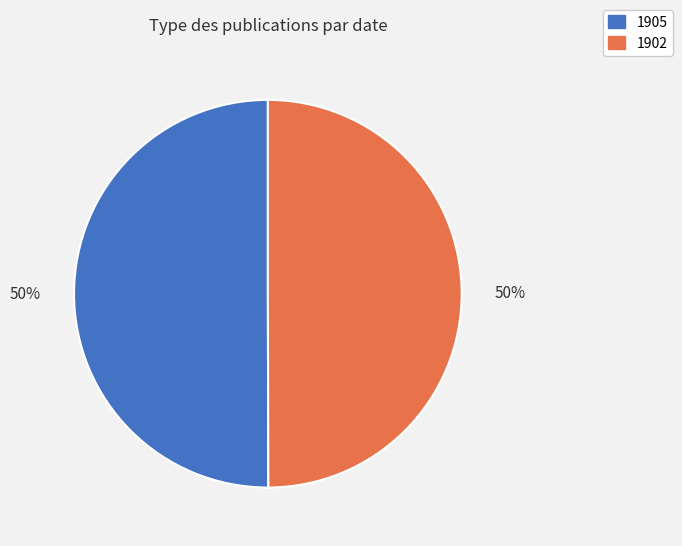

How many segments does this pie chart have?

2